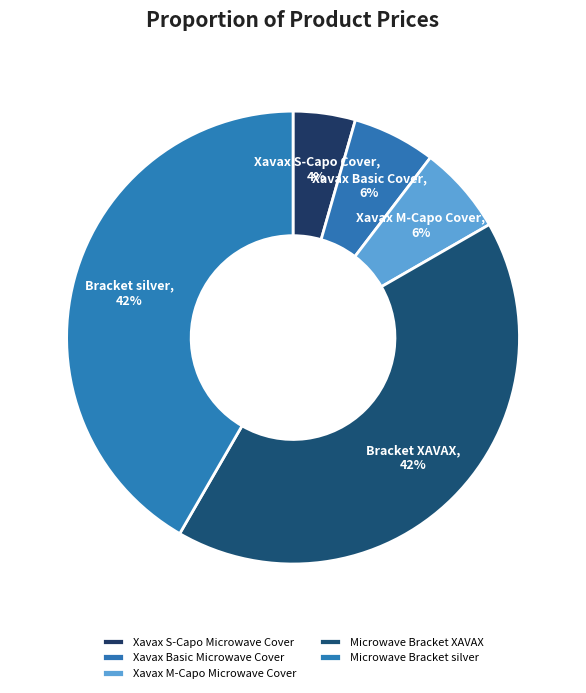

True or false: Xavax Basic Microwave Cover accounts for 6% of the total.

True